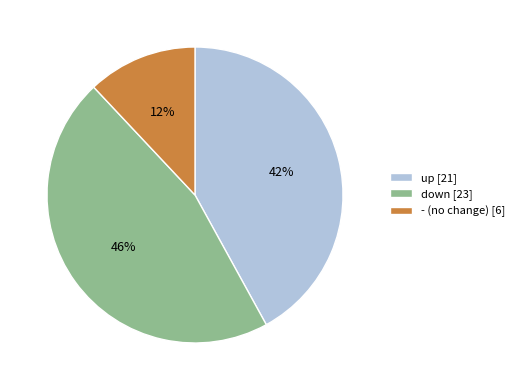

Count the number of slices in the pie.

3